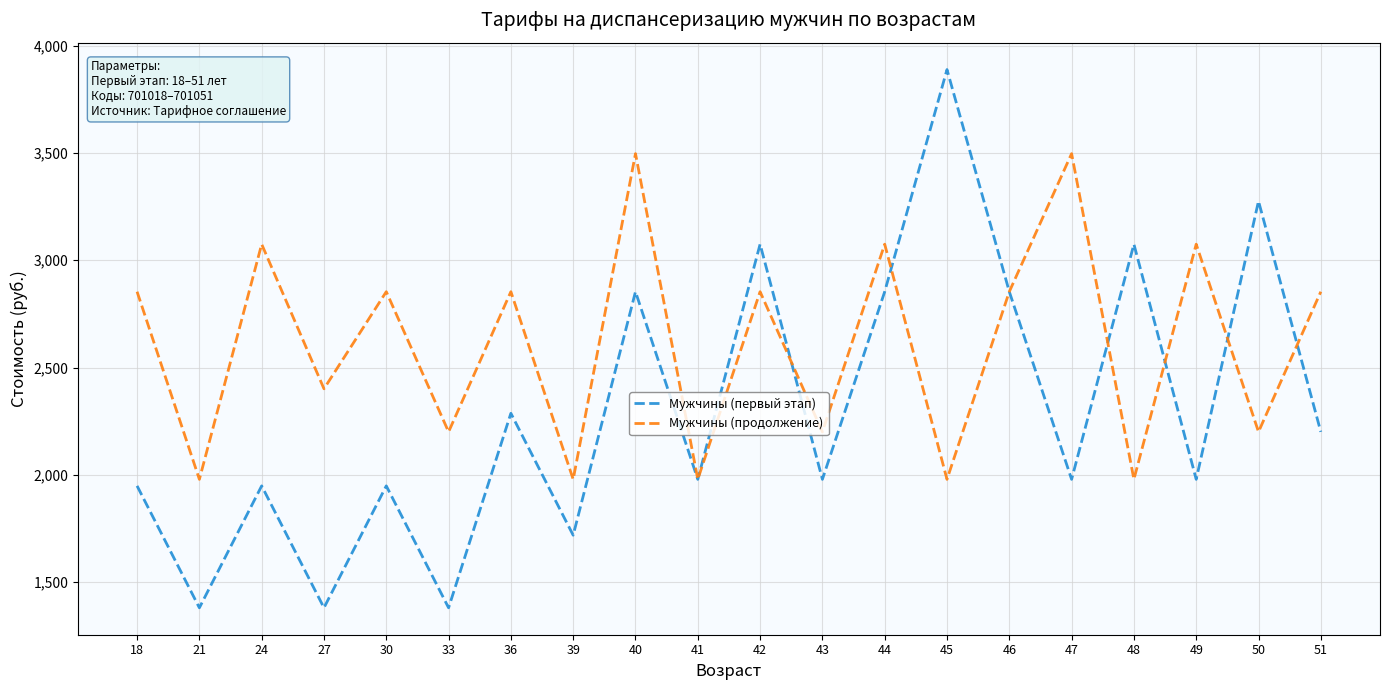

What is the sum of all Мужчины (продолжение) values?

52240.0